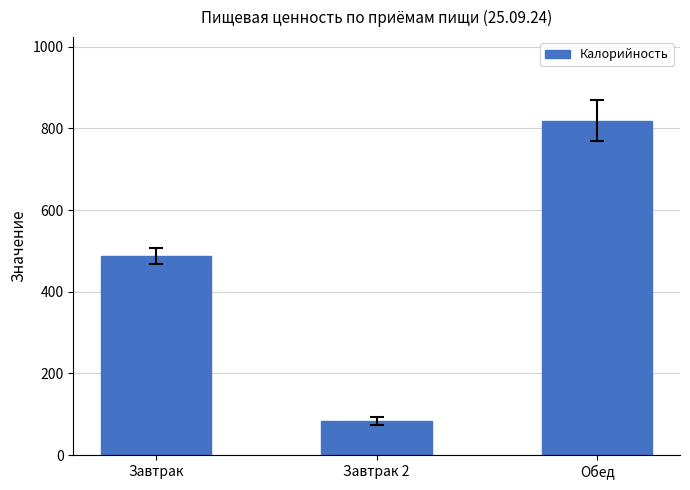

How many data points does each series have?

3